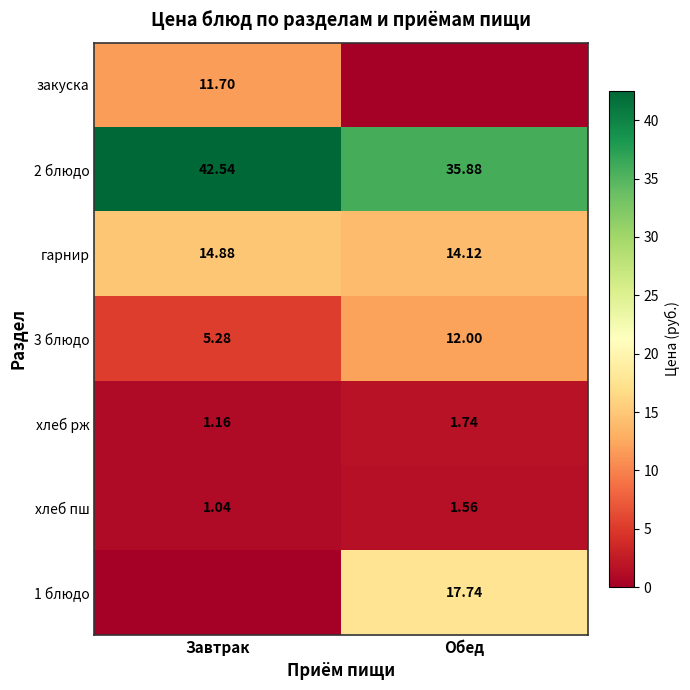

Which category has the highest value in the гарнир series?

Завтрак